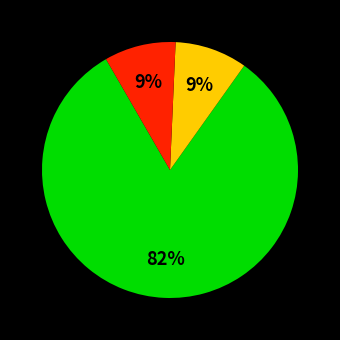

Does any single category account for the majority?

Yes